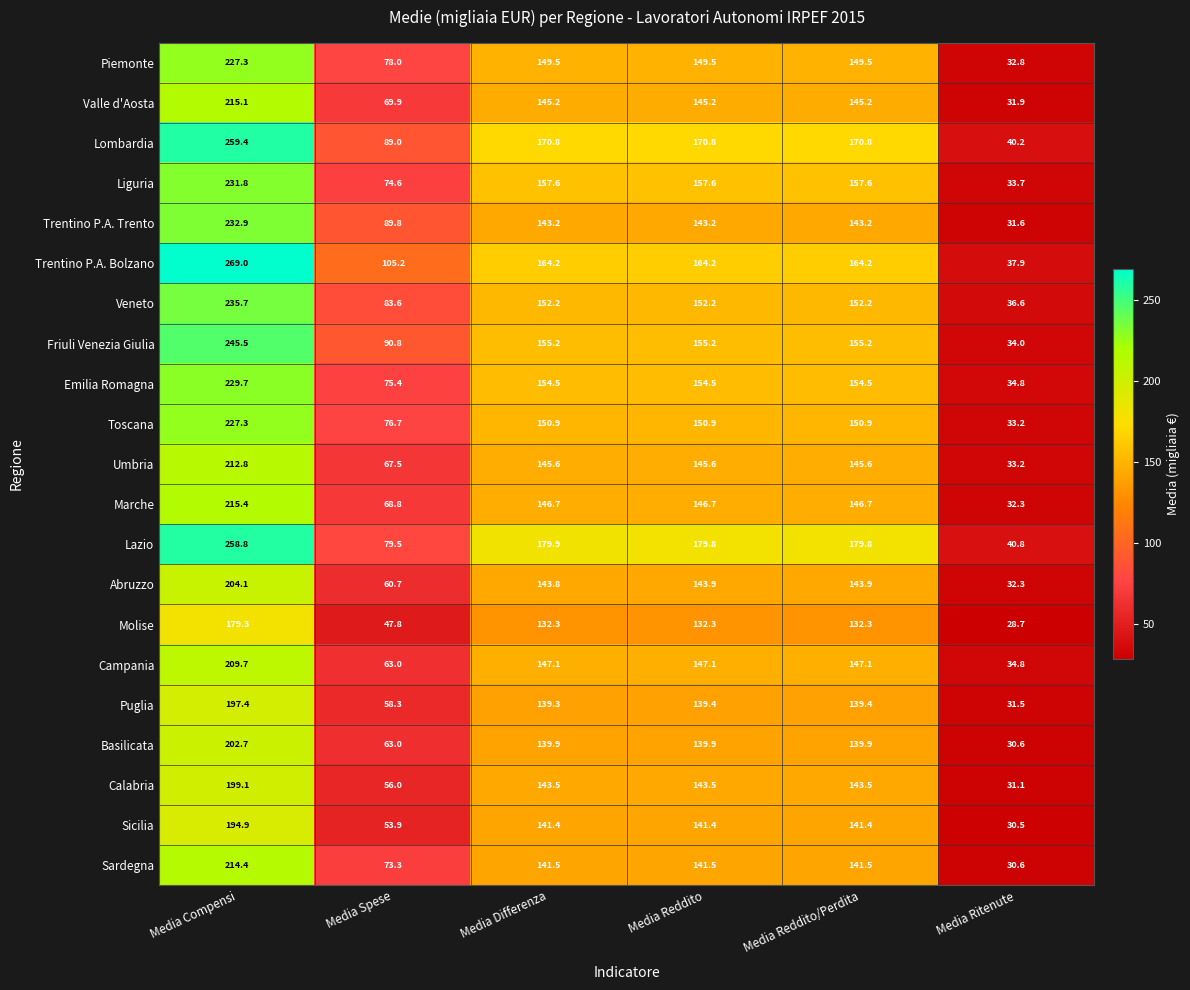

How many series are shown in this chart?

21